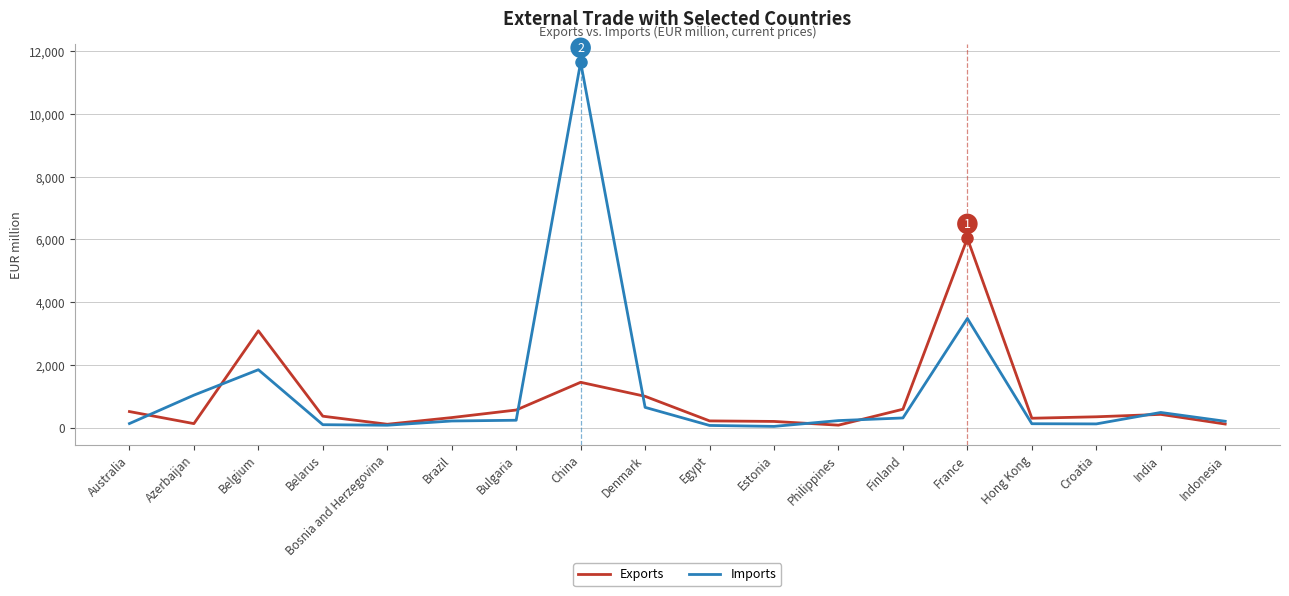

Which category has the highest value across all series?

China